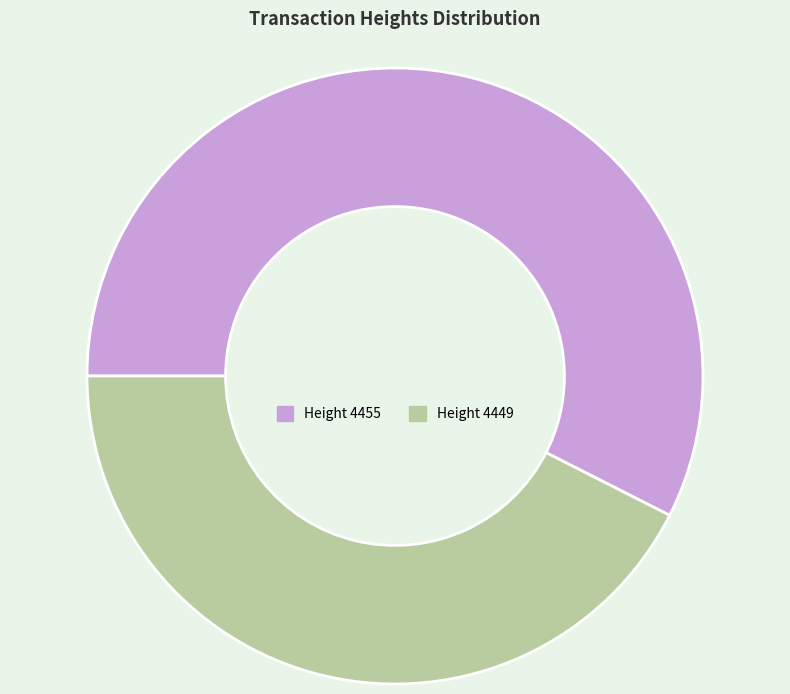

Is there any slice that represents more than half of the pie?

Yes